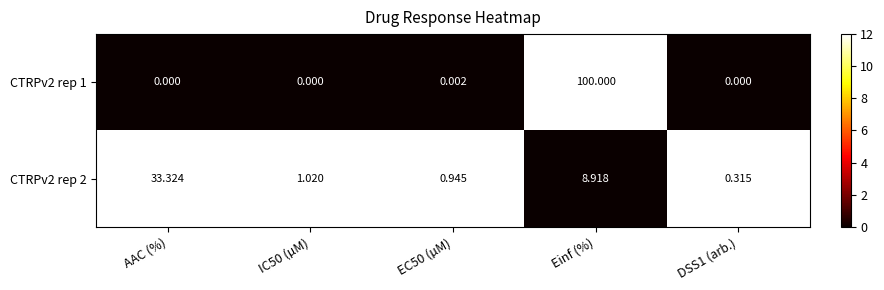

At how many categories does at least one series exceed 1?

3